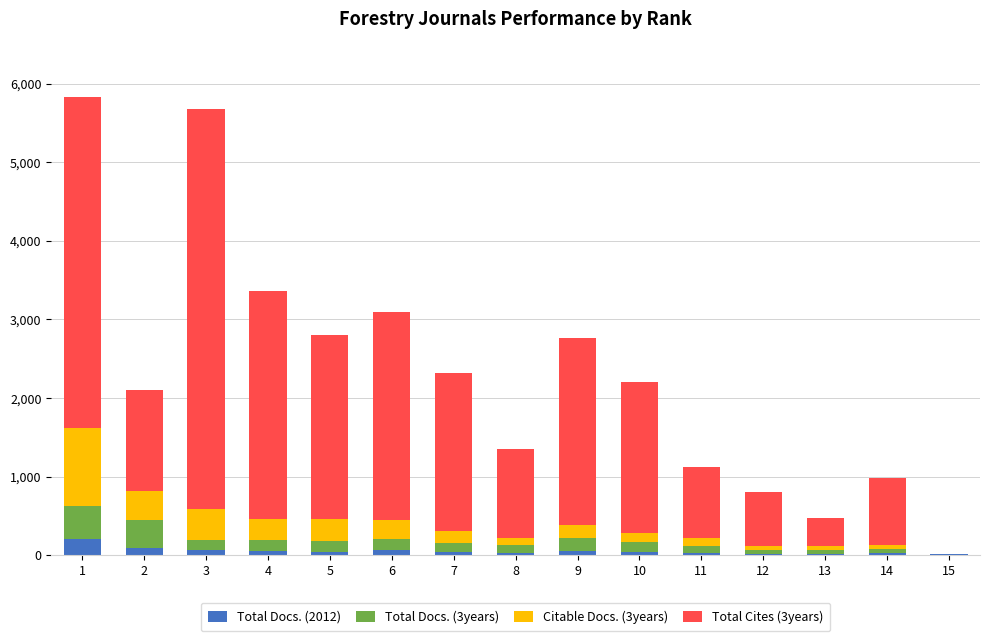

How many data points does each series have?

15